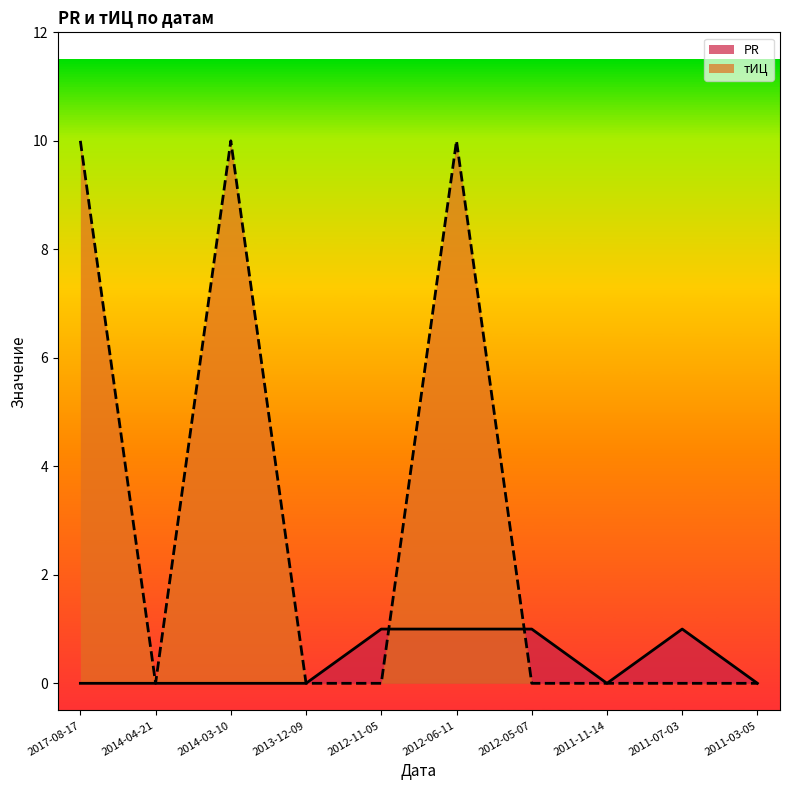

True or false: тИЦ has a value of -5 at 2011-11-14.

False